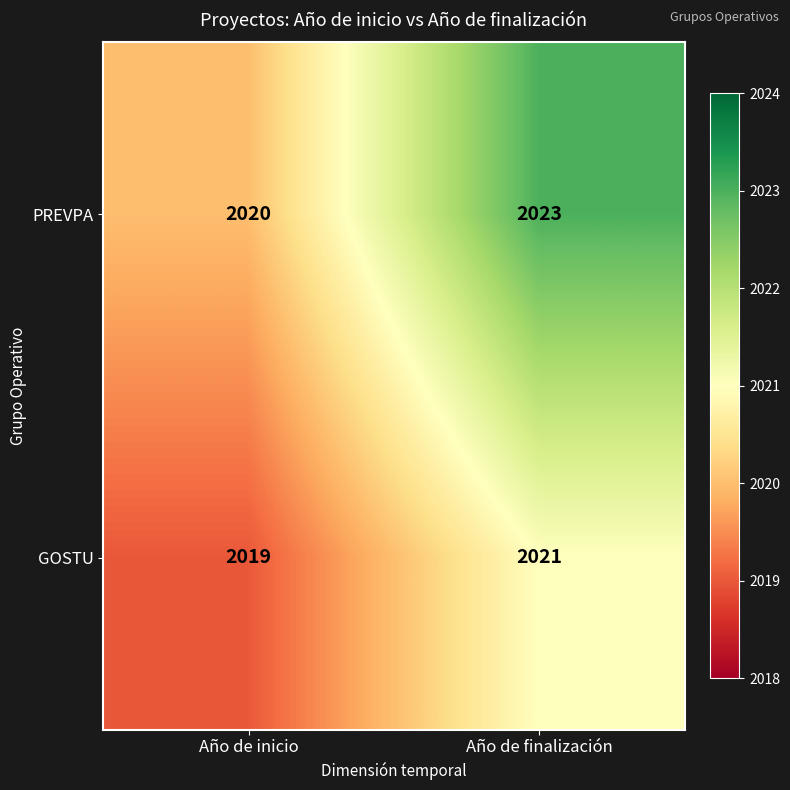

What is the difference between the PREVPA values at Año de finalización and Año de inicio?

3